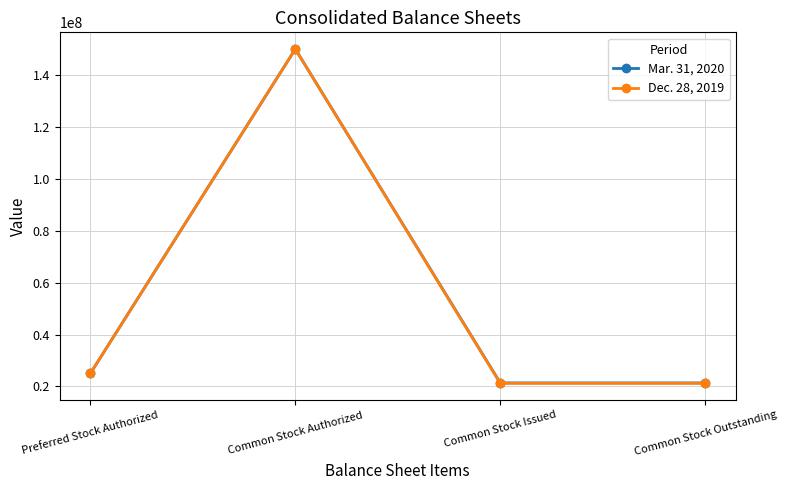

Where is Mar. 31, 2020 nearest to the value 85671740?

Preferred Stock Authorized